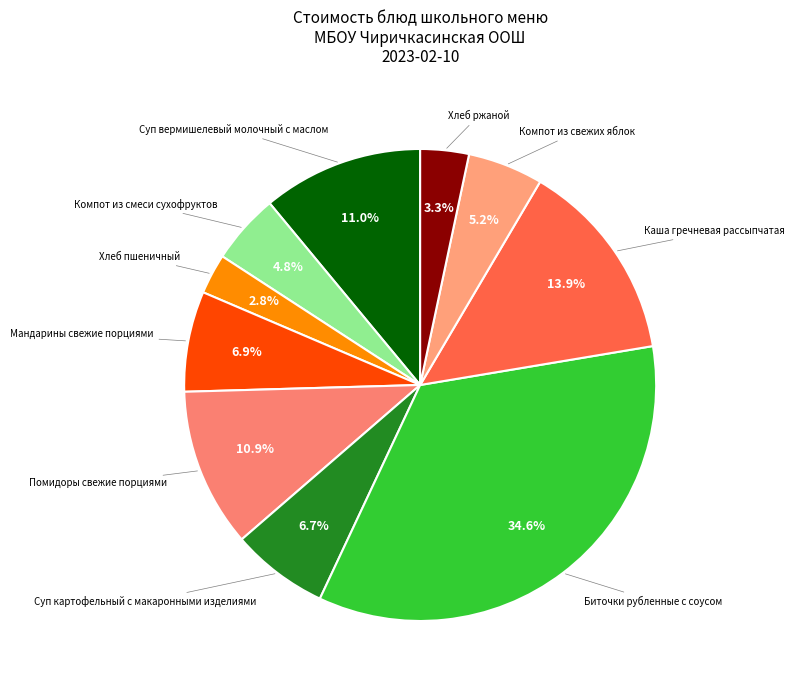

How many segments does this pie chart have?

10